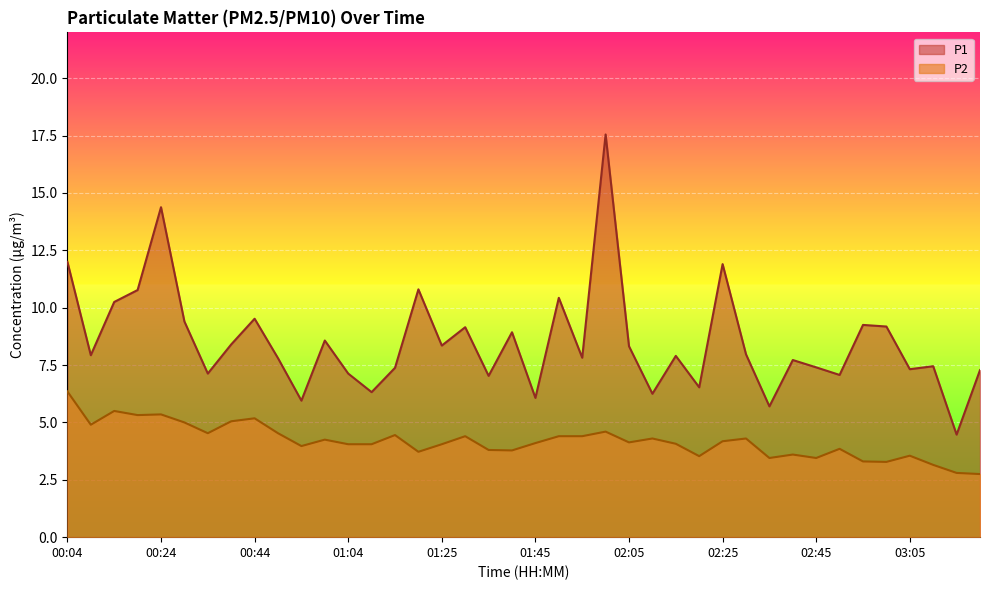

List the labels in order of P2 value, smallest first.

03:20, 03:15, 03:10, 03:00, 02:55, 02:35, 02:45, 02:20, 03:05, 02:40, 01:20, 01:40, 01:35, 02:50, 00:54, 01:04, 01:10, 01:25, 02:15, 01:45, 02:05, 02:25, 00:59, 02:10, 02:30, 01:30, 01:50, 01:55, 01:15, 00:34, 00:49, 02:00, 00:09, 00:29, 00:39, 00:44, 00:19, 00:24, 00:14, 00:04